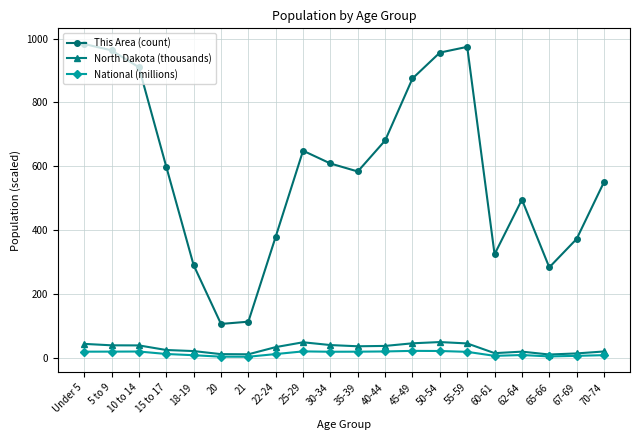

True or false: This Area (count) has a value of 373.0 at 67-69.

True